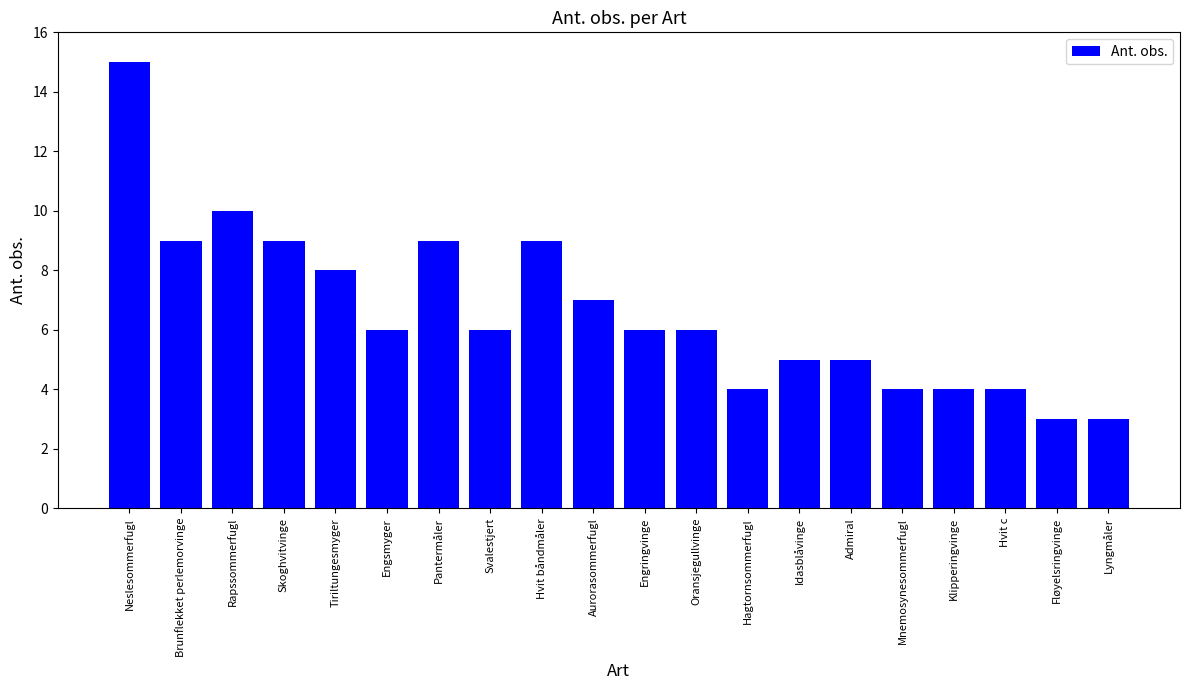

What is the average value?

7